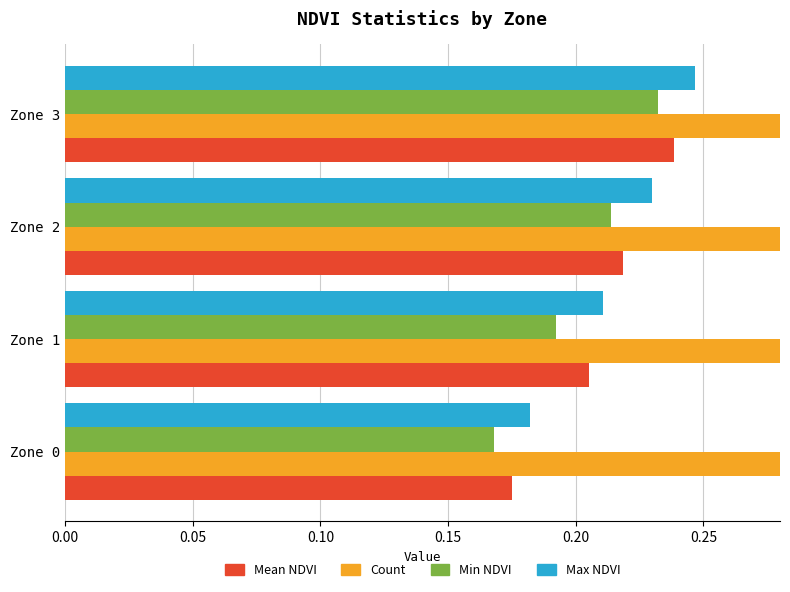

What is the difference between the Max NDVI values at Zone 3 and Zone 0?

0.1